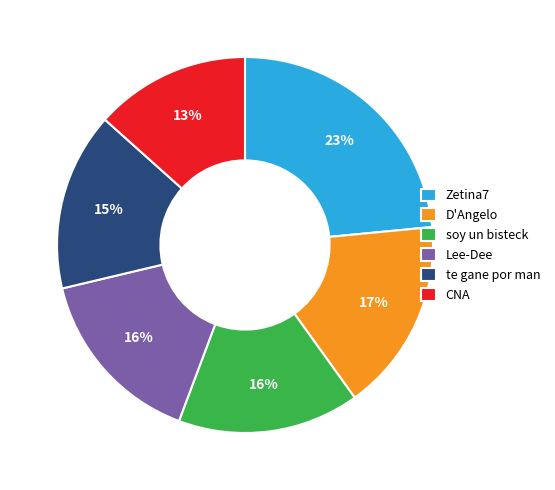

To the nearest percent, what is the average slice percentage?

17%